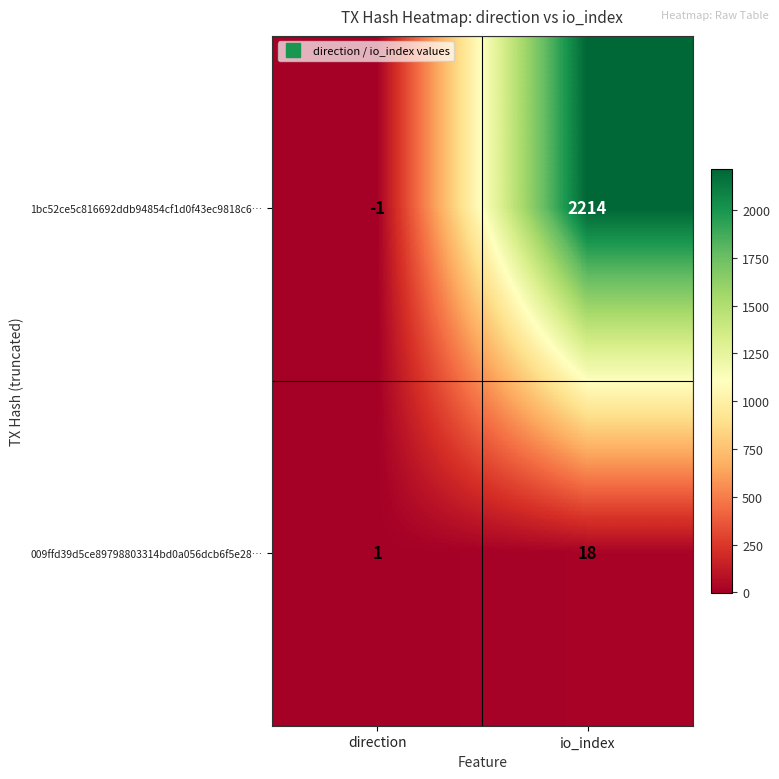

What is the difference between the 1bc52ce5c816692ddb94854cf1d0f43ec9818c6… values at io_index and direction?

2215